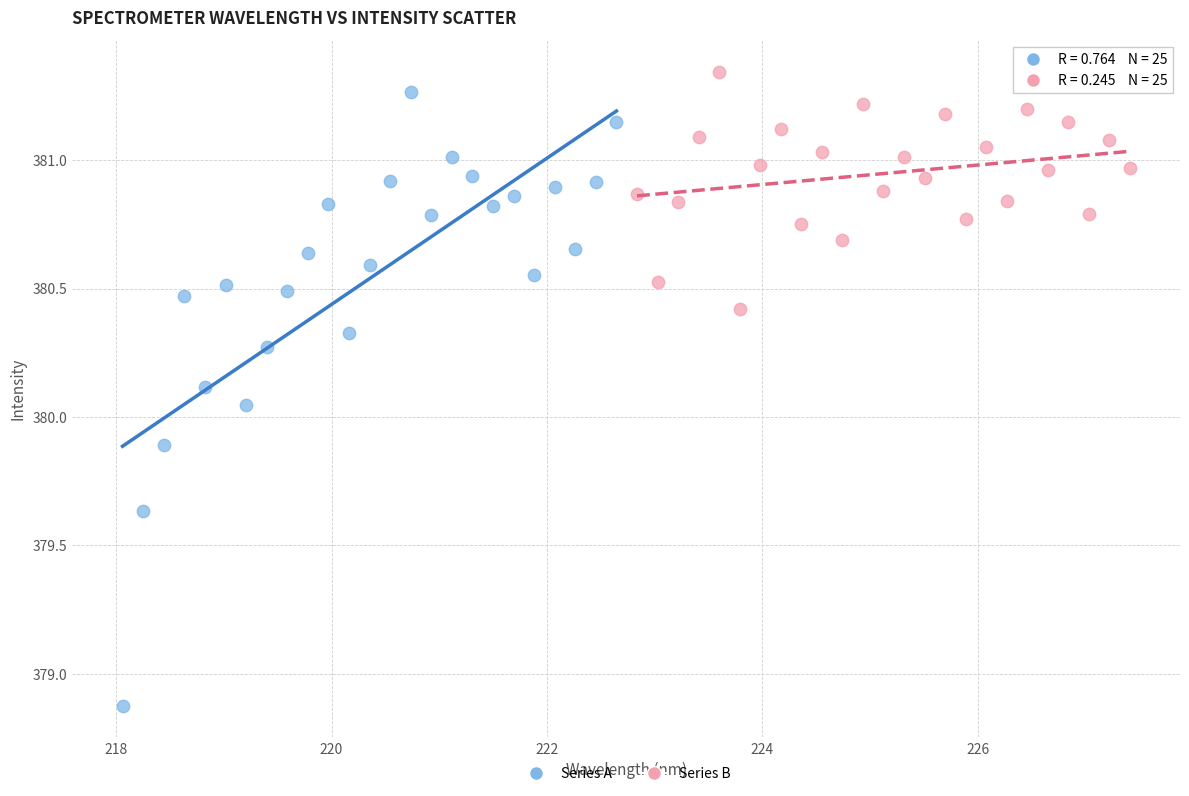

Which series reaches the minimum Y coordinate?

Series A